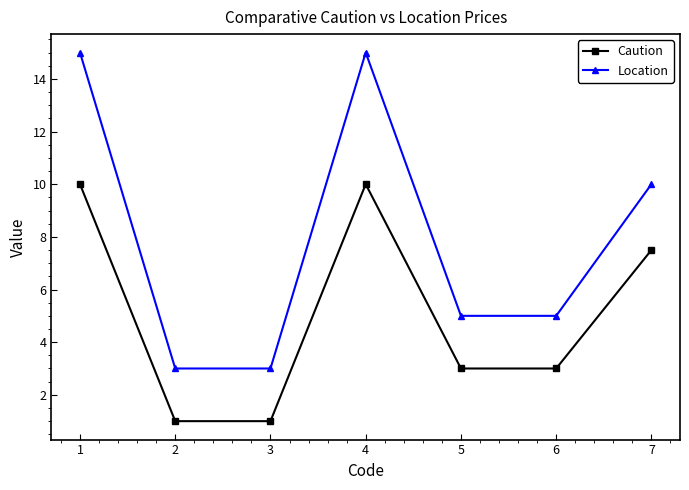

What is the smallest value displayed?

1.0